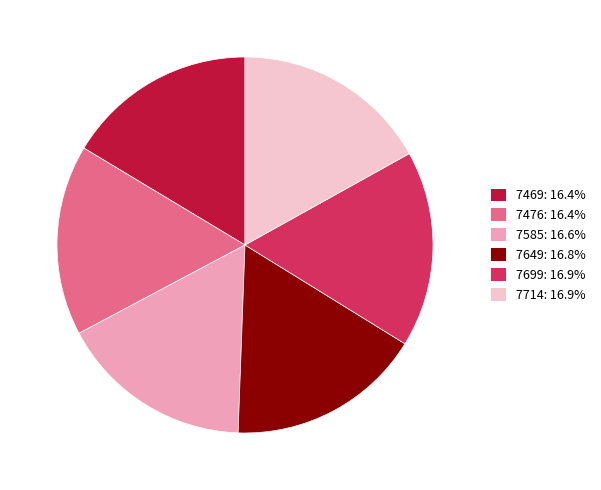

What is the ratio of the value at 7699: 16.9% to the value at 7585: 16.6%?

1.0